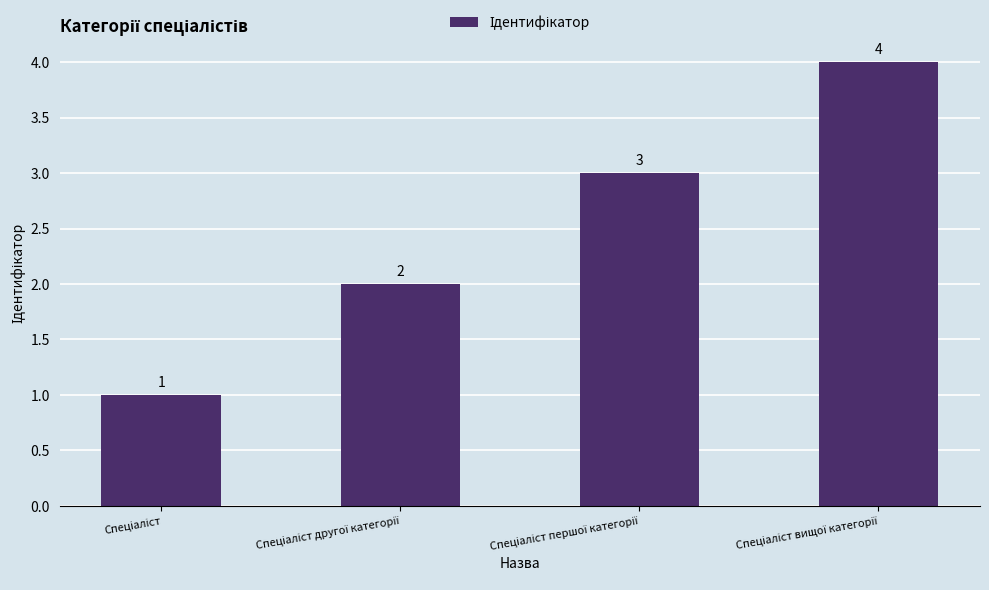

What is the value of the 3rd bar from the left?

3